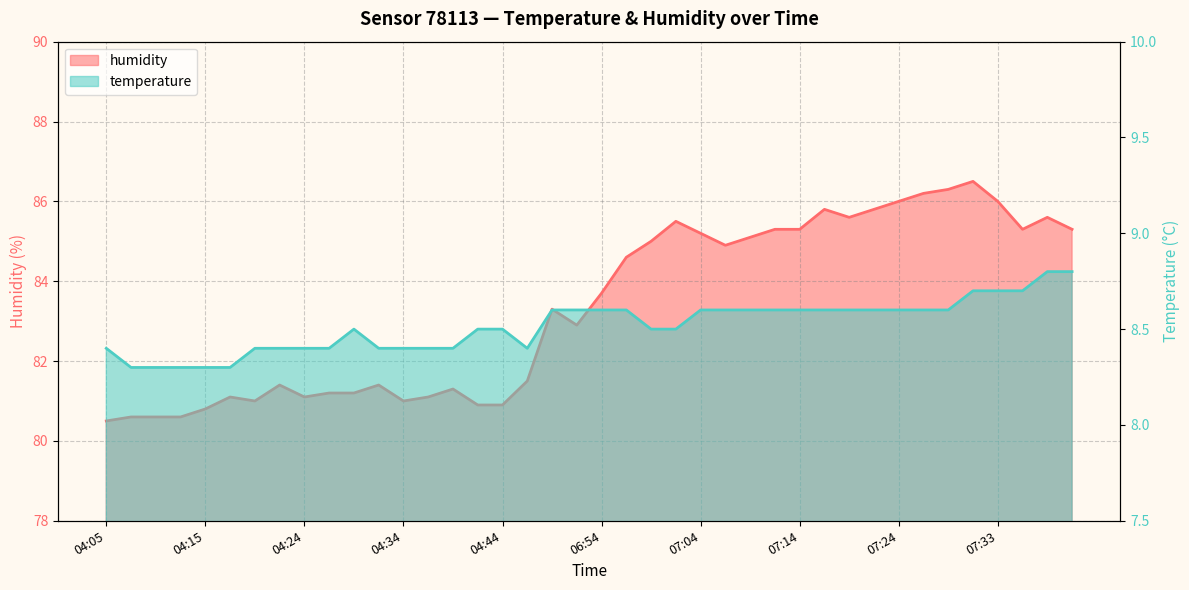

What is the minimum value shown in the chart?

8.3